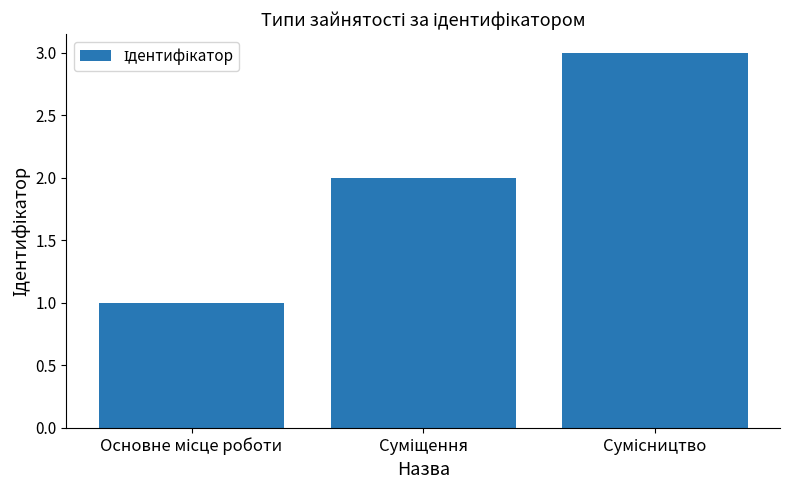

What is the greatest value displayed?

3